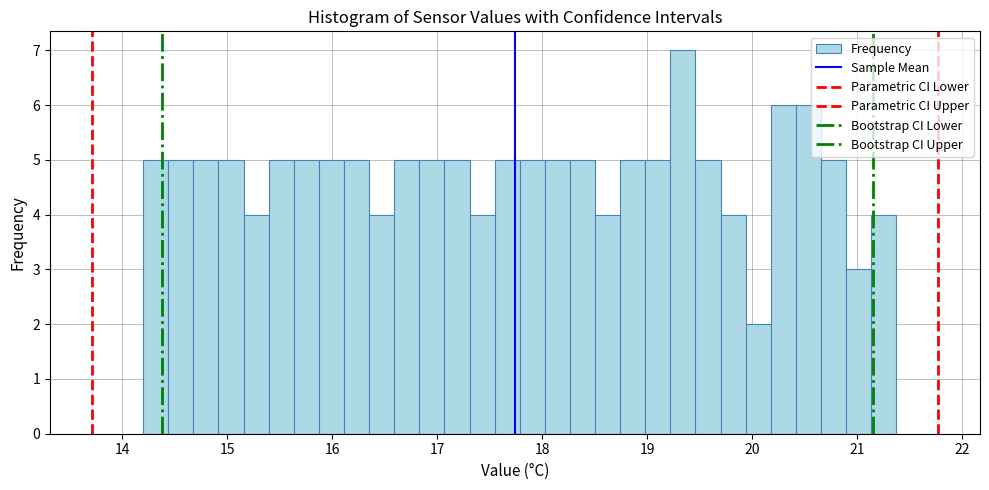

Read against the x-axis, roughly where is the centre of the tallest bar?

19.3